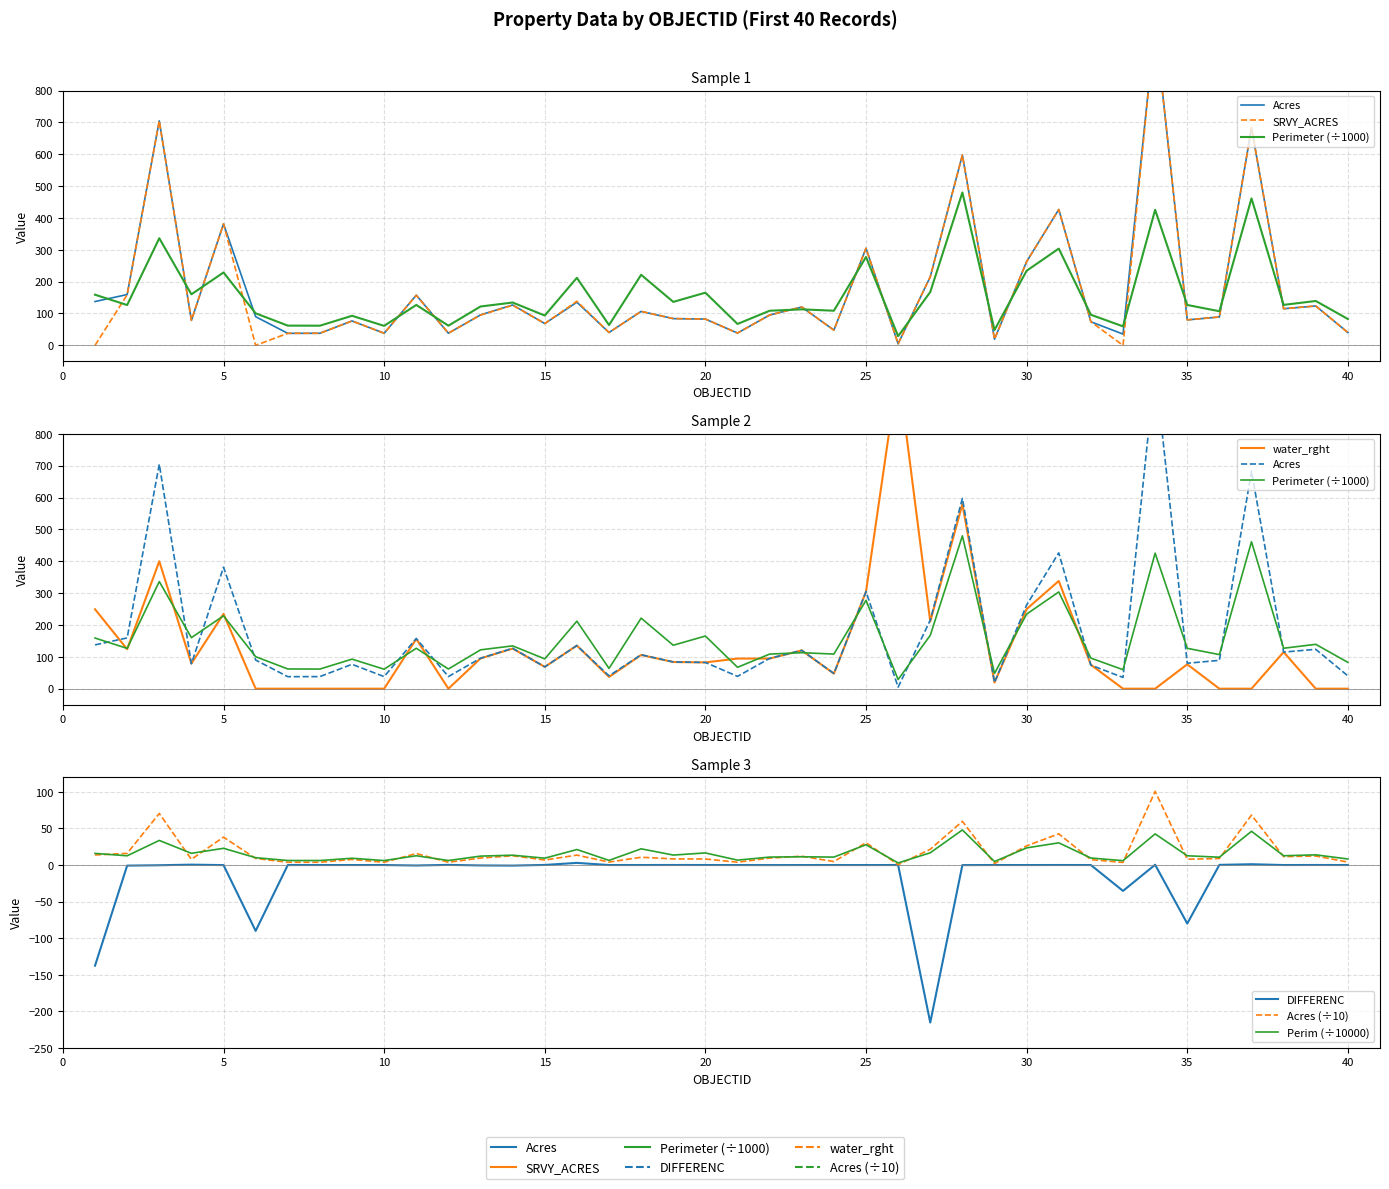

What is the smallest value displayed?

-215.2